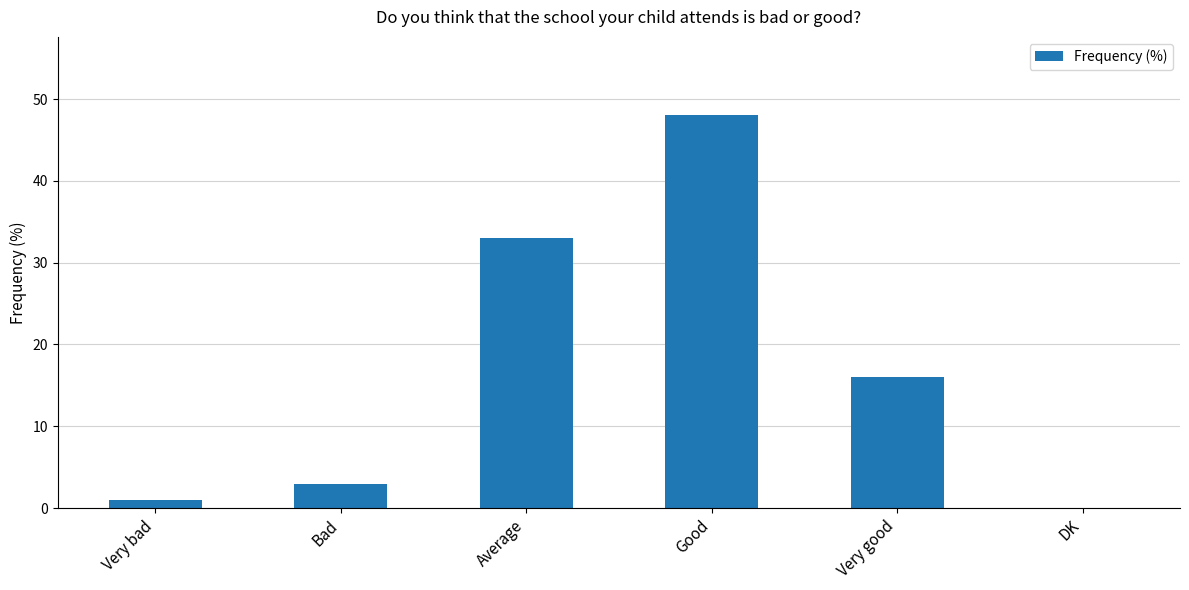

Which has a higher value, Very good or Average?

Average